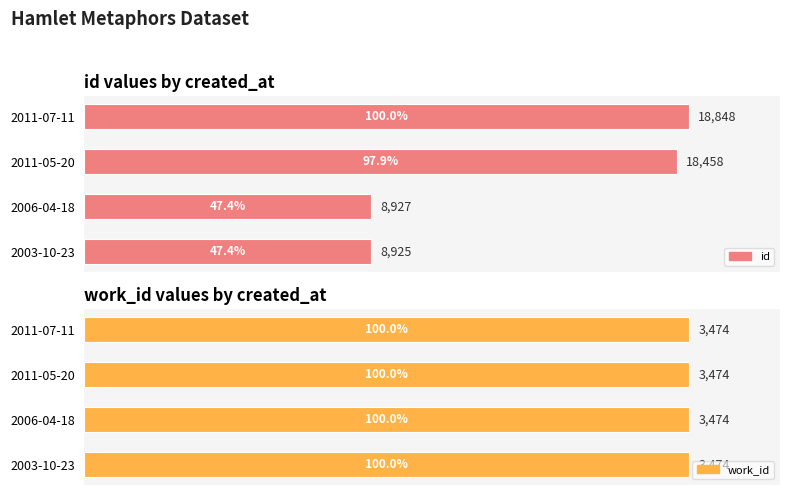

Between 2006-04-18 and 2011-07-11, which is larger?

2011-07-11